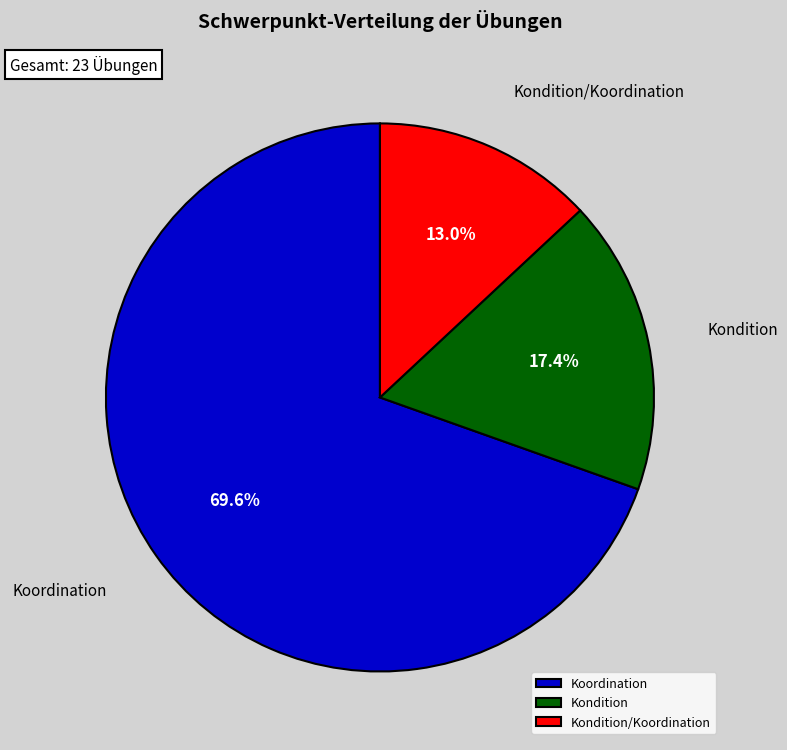

Which category has the biggest portion of the pie?

Koordination